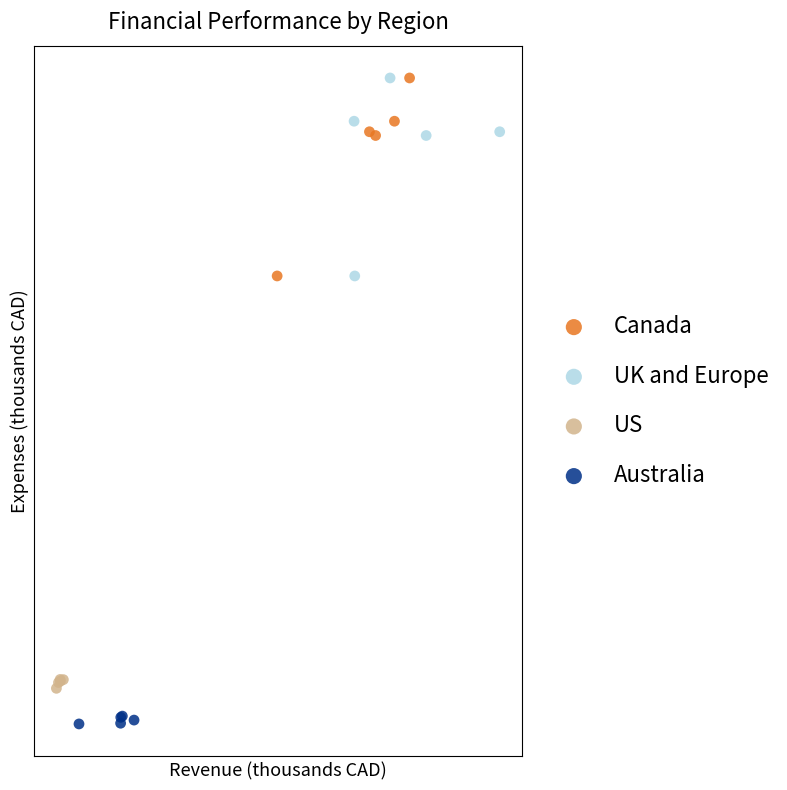

What are all the series names shown in the legend?

Canada, UK and Europe, US, Australia